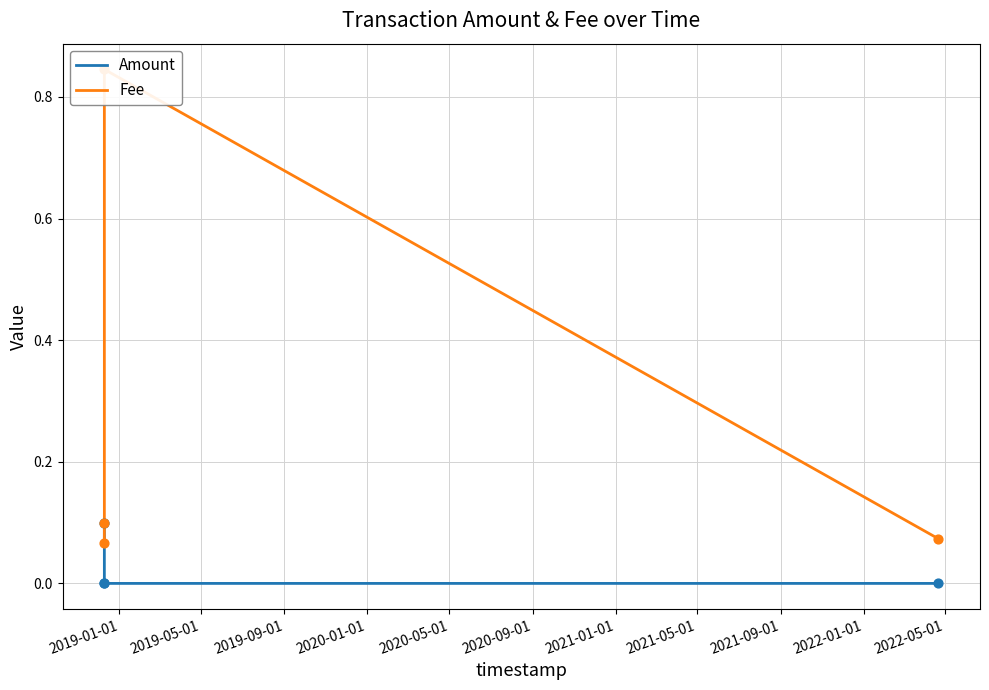

What are all the series names shown in the legend?

Amount, Fee